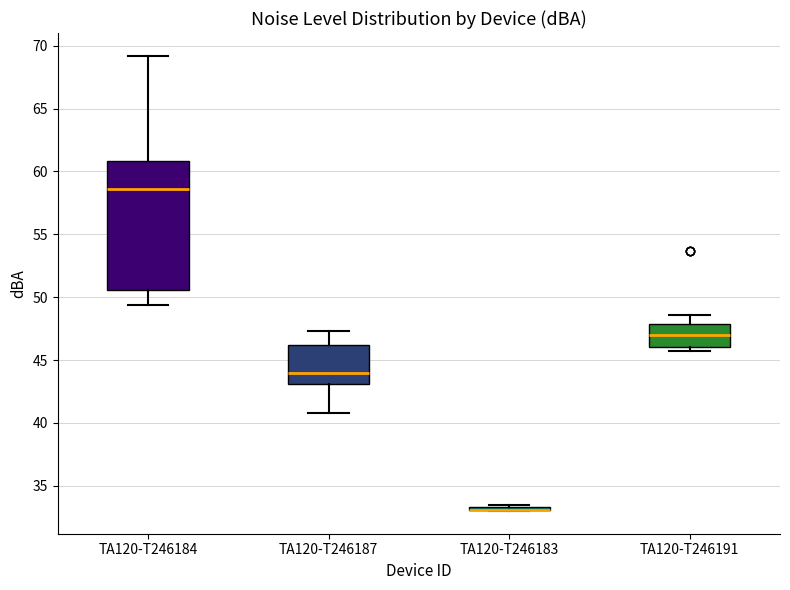

Which box is the tallest, from its lower edge to its upper edge?

TA120-T246184